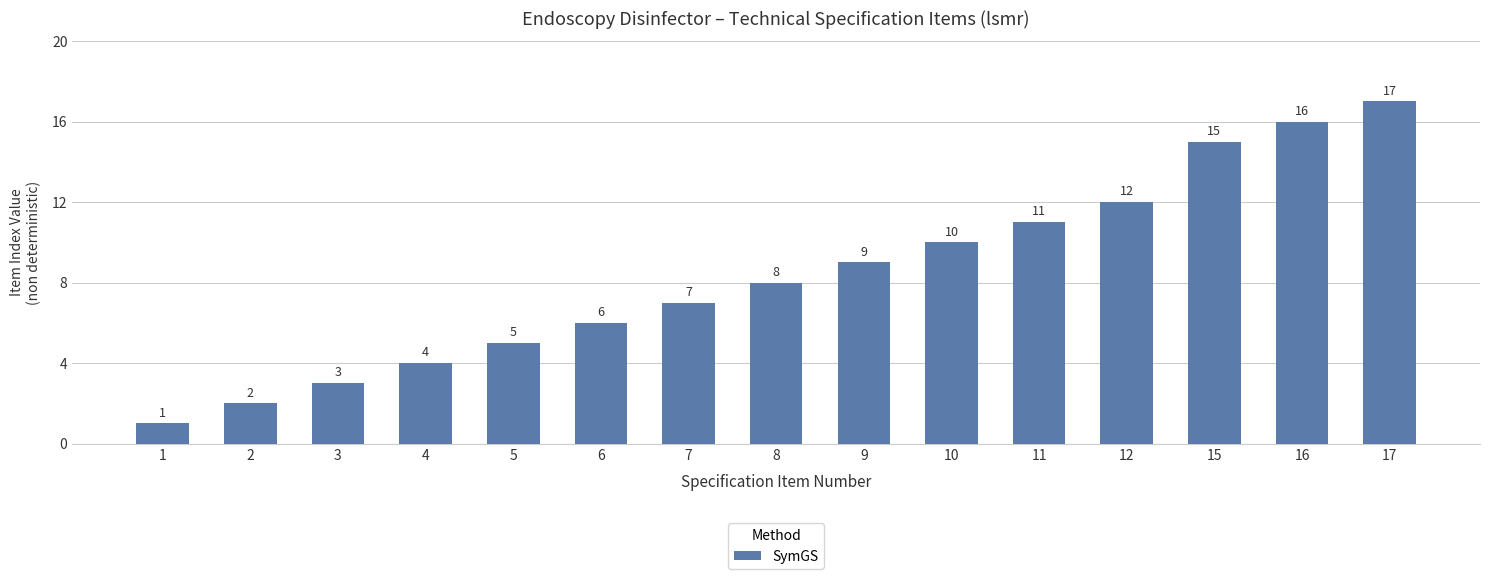

What is the difference between the second highest and minimum values?

15